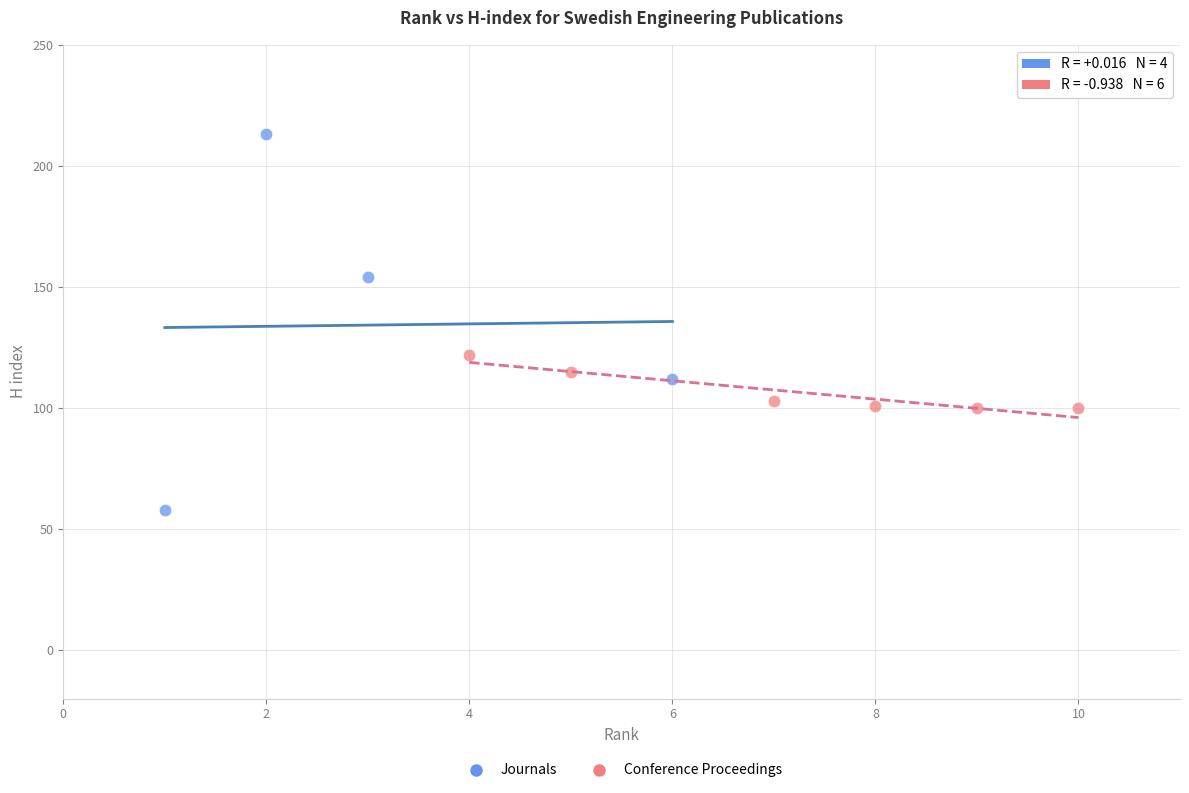

Which series has the widest spread of Y values?

Journals